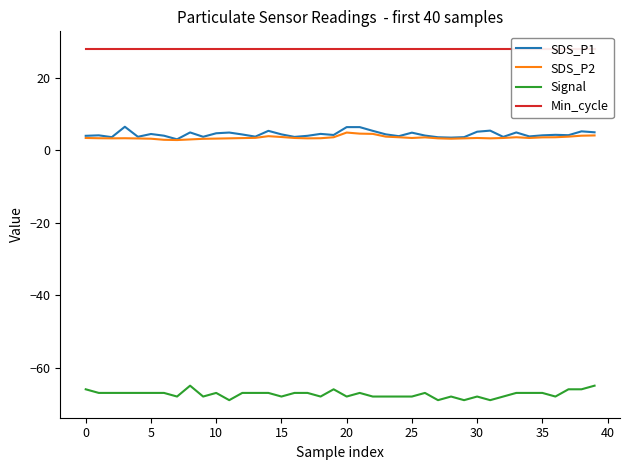

What is the label of the 20th point from the left?

19